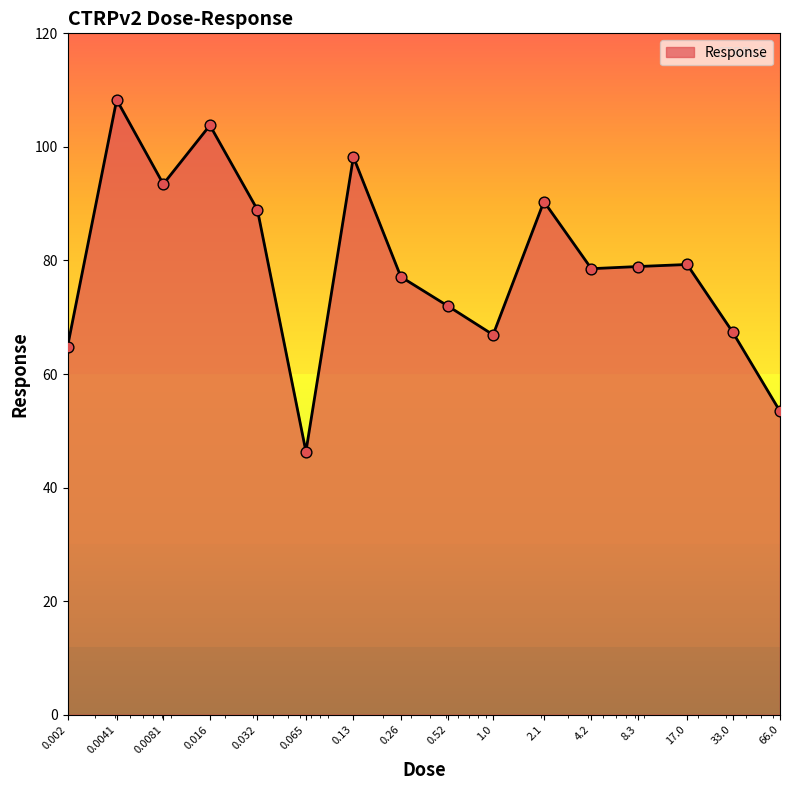

What is the minimum value shown in the chart?

46.3